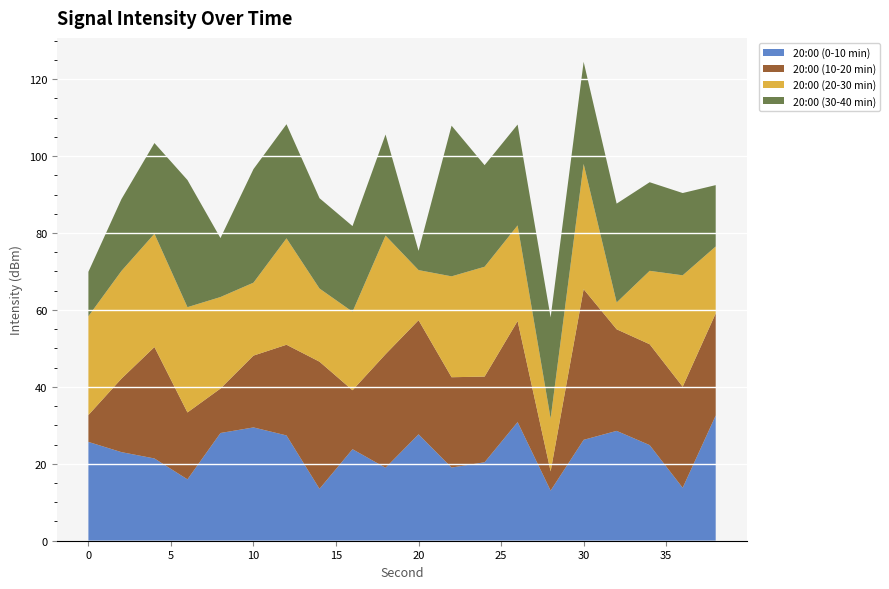

True or false: 20:00 (0-10 min) has a value of 17.5 at 30.

False